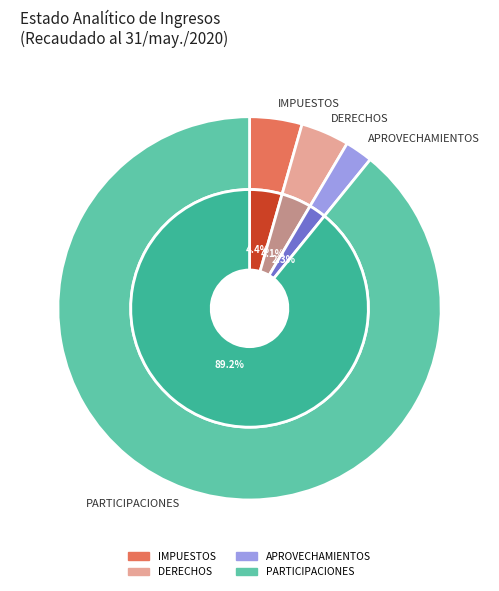

Which category has the smallest portion of the pie?

APROVECHAMIENTOS